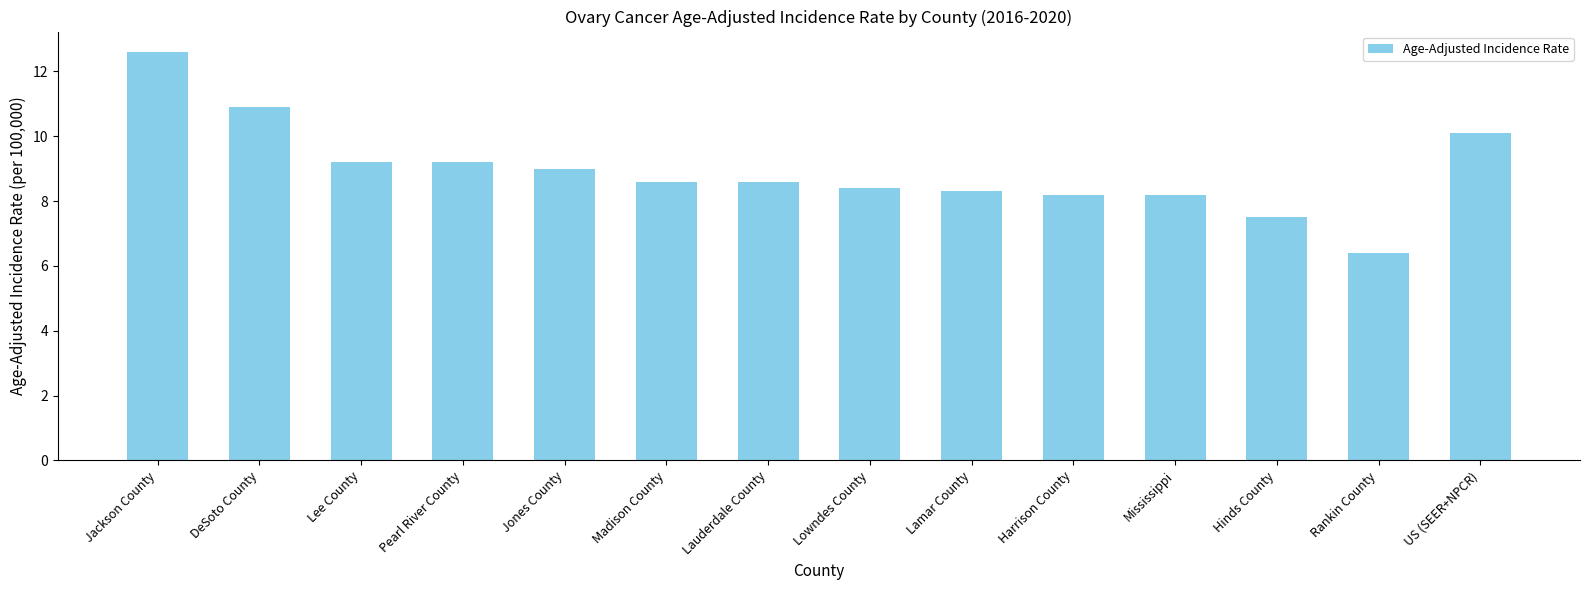

Between DeSoto County and Pearl River County, which is larger?

DeSoto County